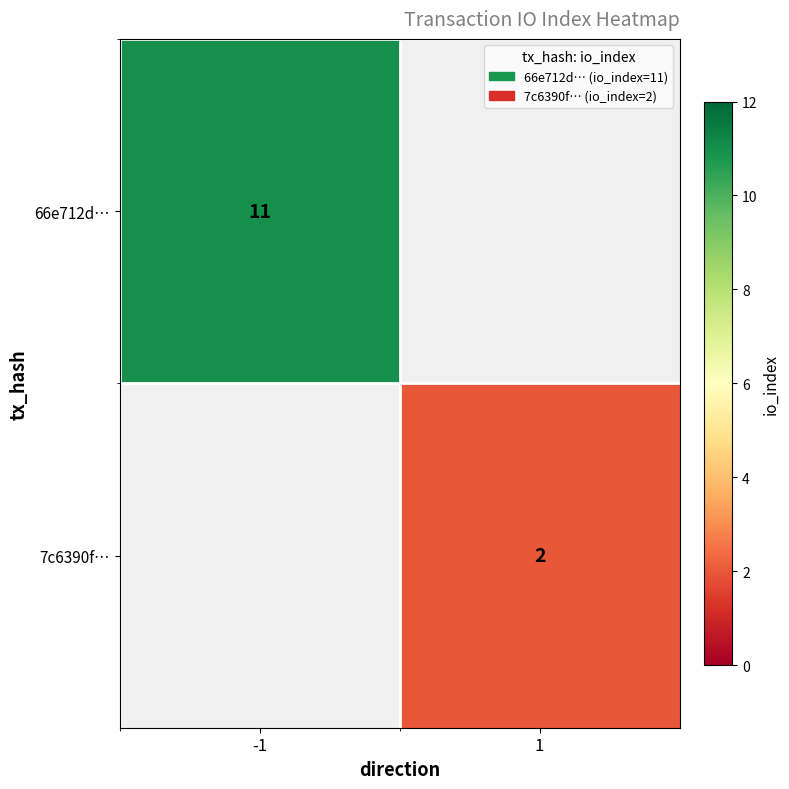

True or false: 66e712d… has a value of 11 at -1.

True